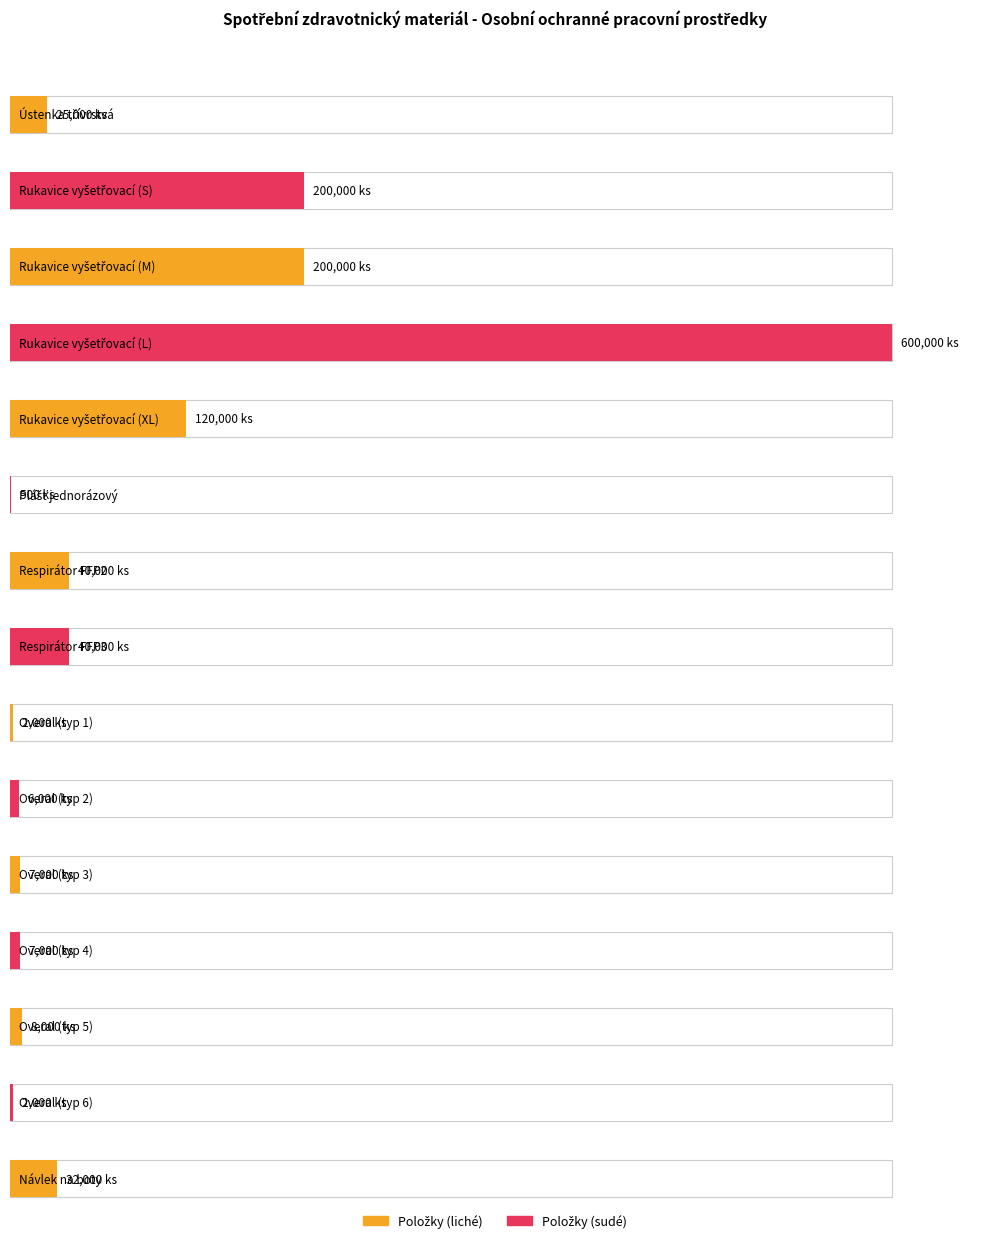

What is the smallest value displayed?

500